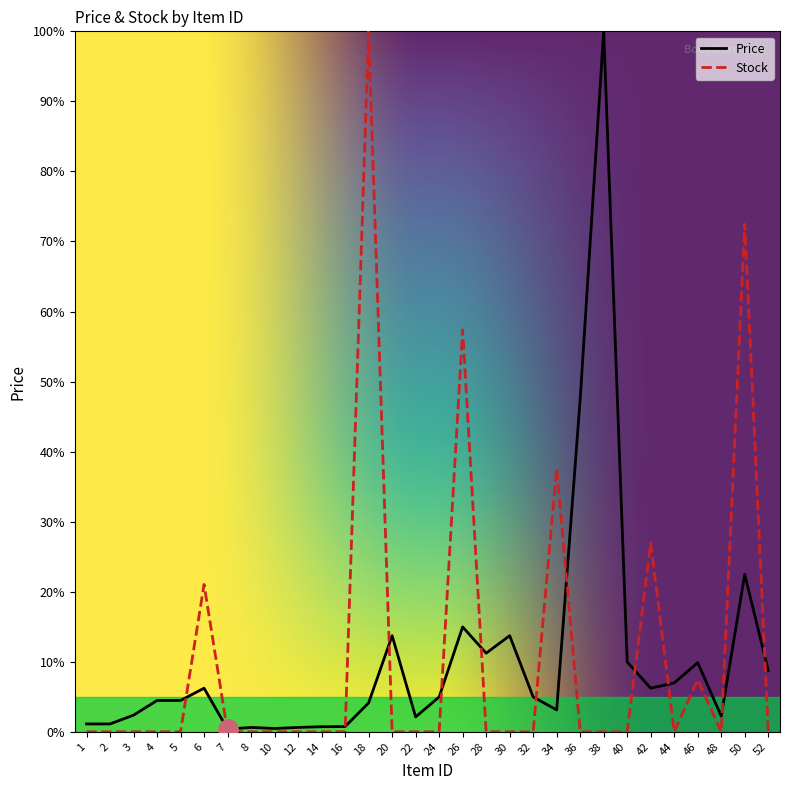

What is the average value of the Price series?

10.3